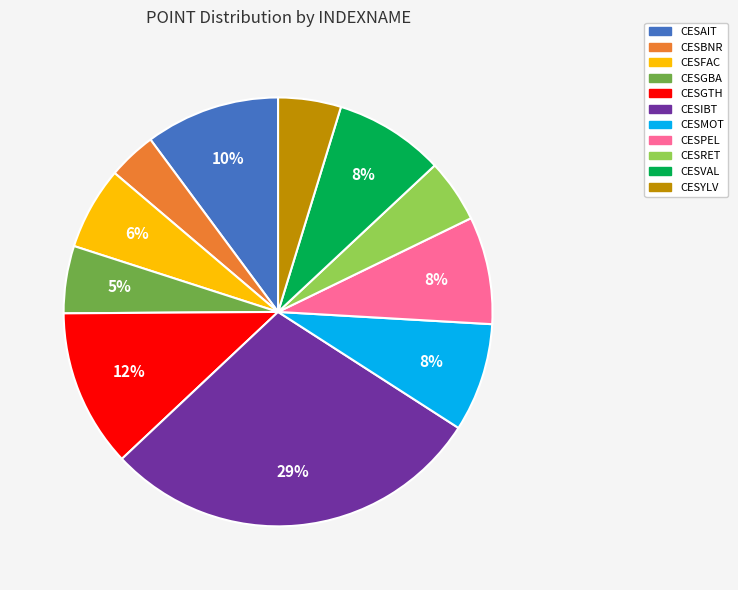

Is it true that CESGBA is 5% of the pie?

True